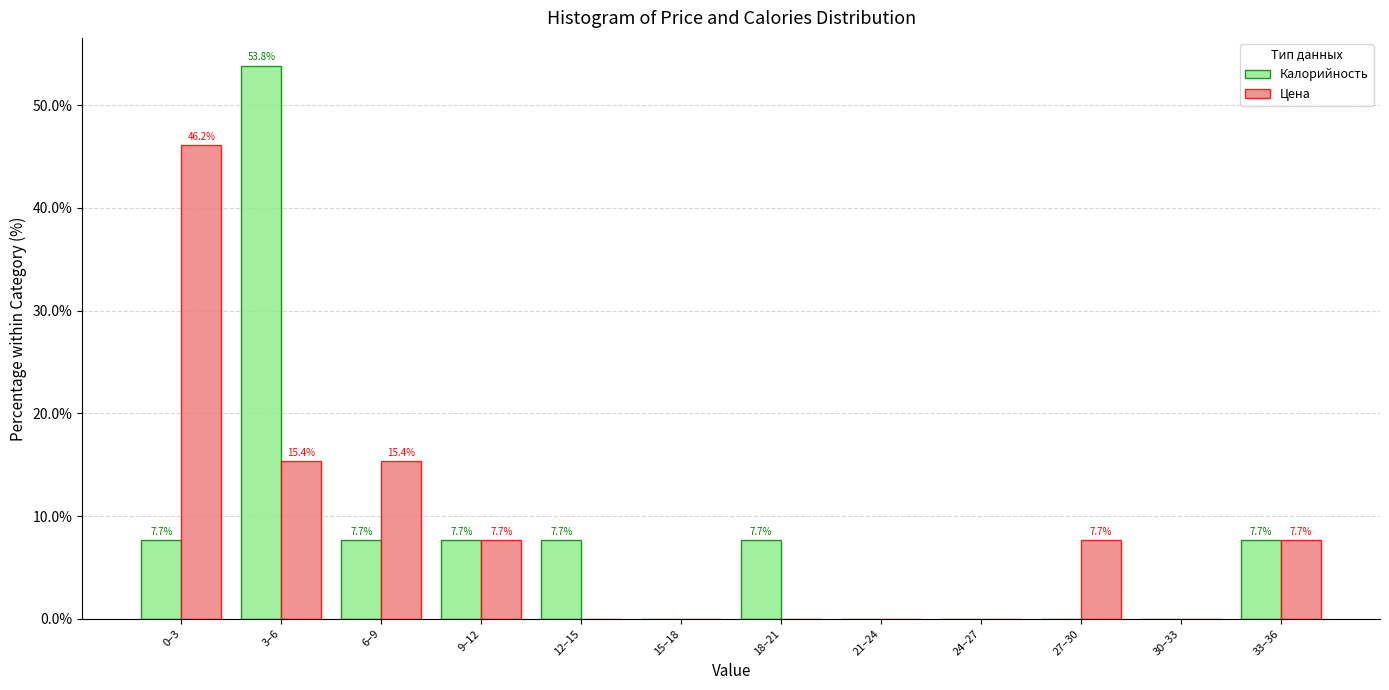

Reading right to left, list all the values displayed in this chart.

Калорийность: 33–36=7.7	30–33=0.0	27–30=0.0	24–27=0.0	21–24=0.0	18–21=7.7	15–18=0.0	12–15=7.7	9–12=7.7	6–9=7.7	3–6=53.8	0–3=7.7
Цена: 33–36=7.7	30–33=0.0	27–30=7.7	24–27=0.0	21–24=0.0	18–21=0.0	15–18=0.0	12–15=0.0	9–12=7.7	6–9=15.4	3–6=15.4	0–3=46.2